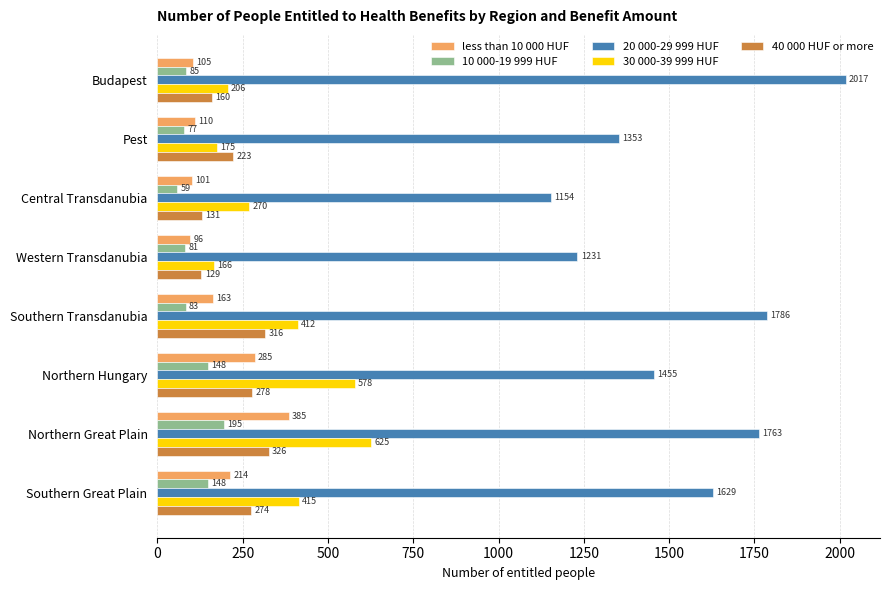

The value of 10 000-19 999 HUF at Budapest is 85. True or false?

True